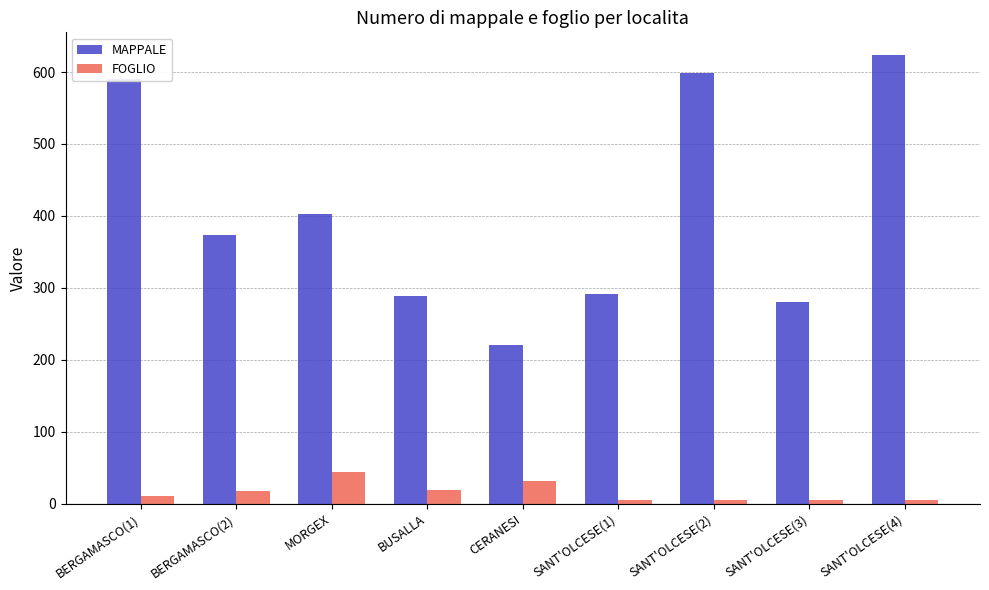

What is the maximum value shown in the chart?

624